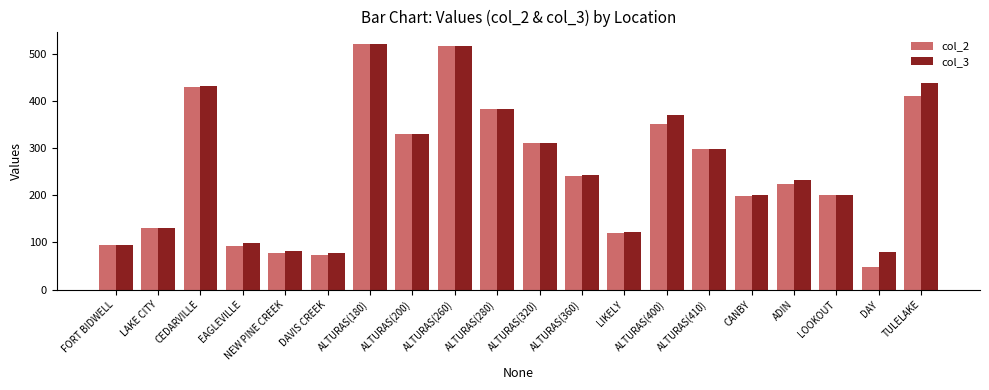

The col_2 series shows 298 at ALTURAS(410). True or false?

True